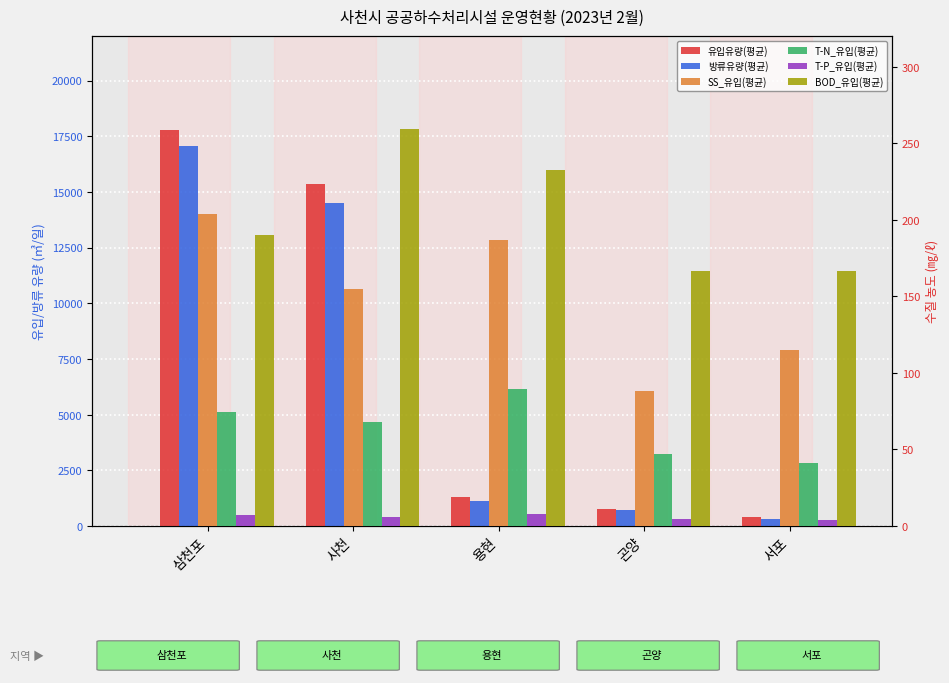

How many series are shown in this chart?

6